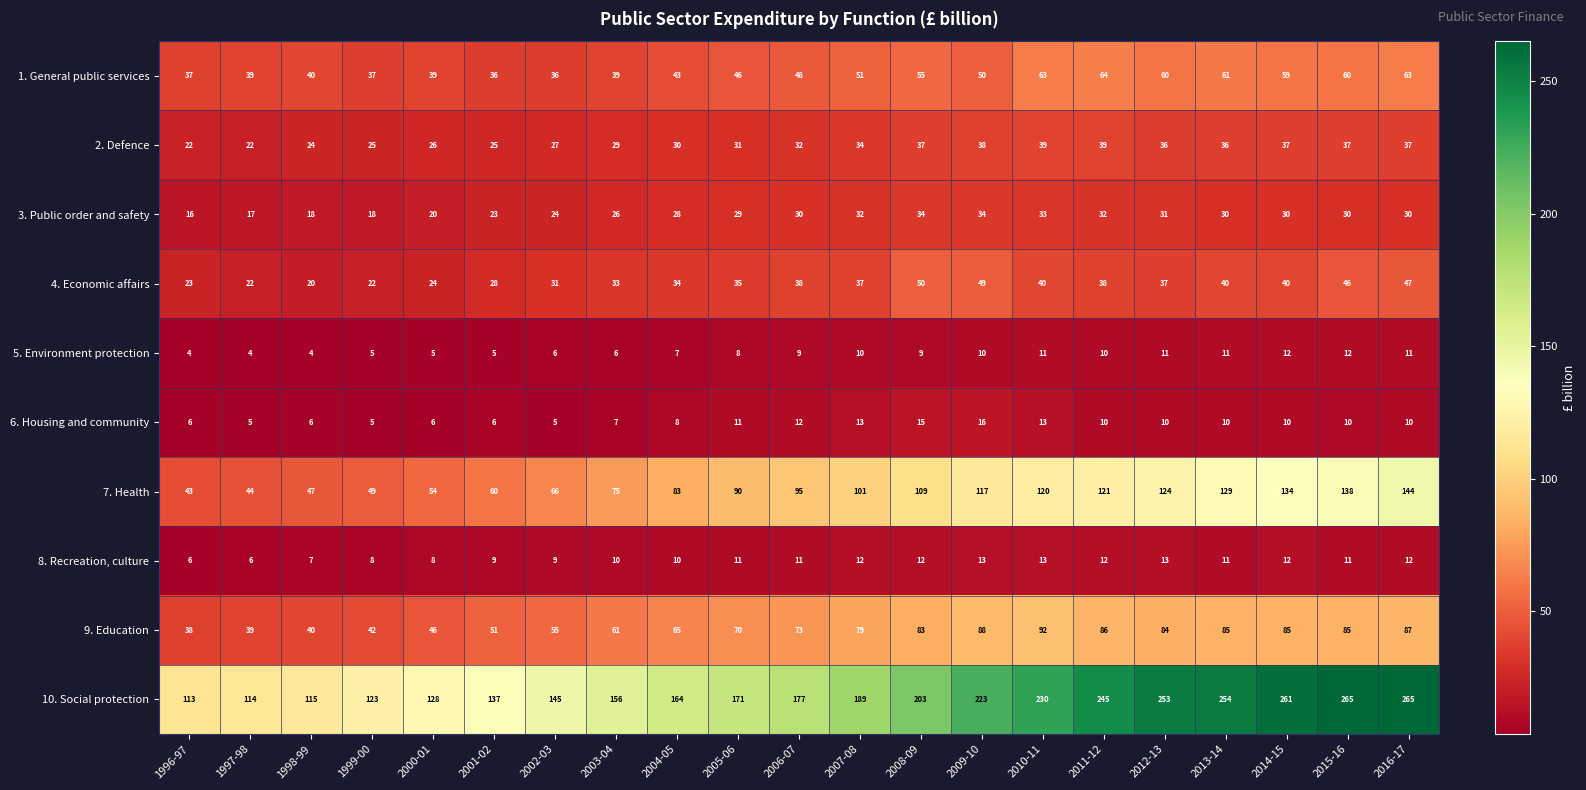

Which series has the widest spread of values?

10. Social protection